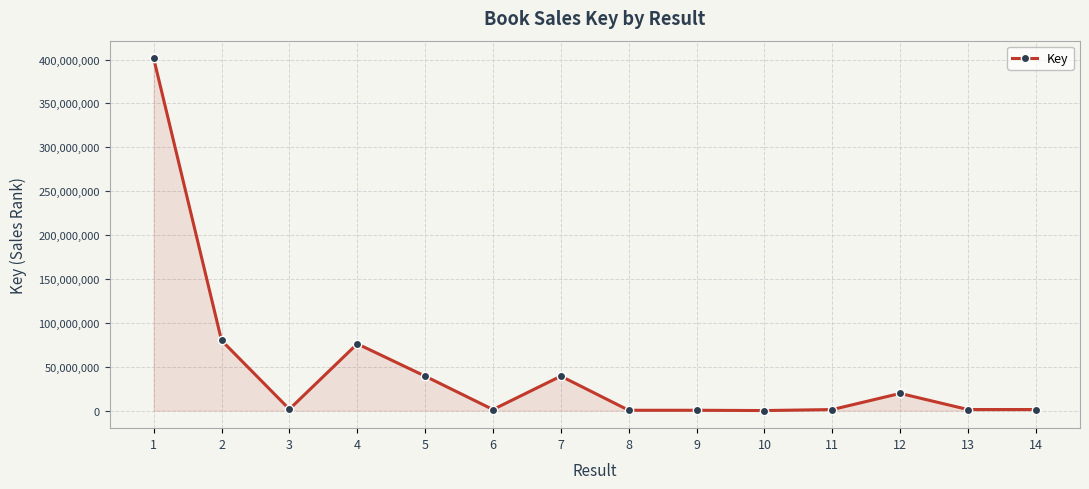

What is the difference between the maximum and second lowest values?

401110629